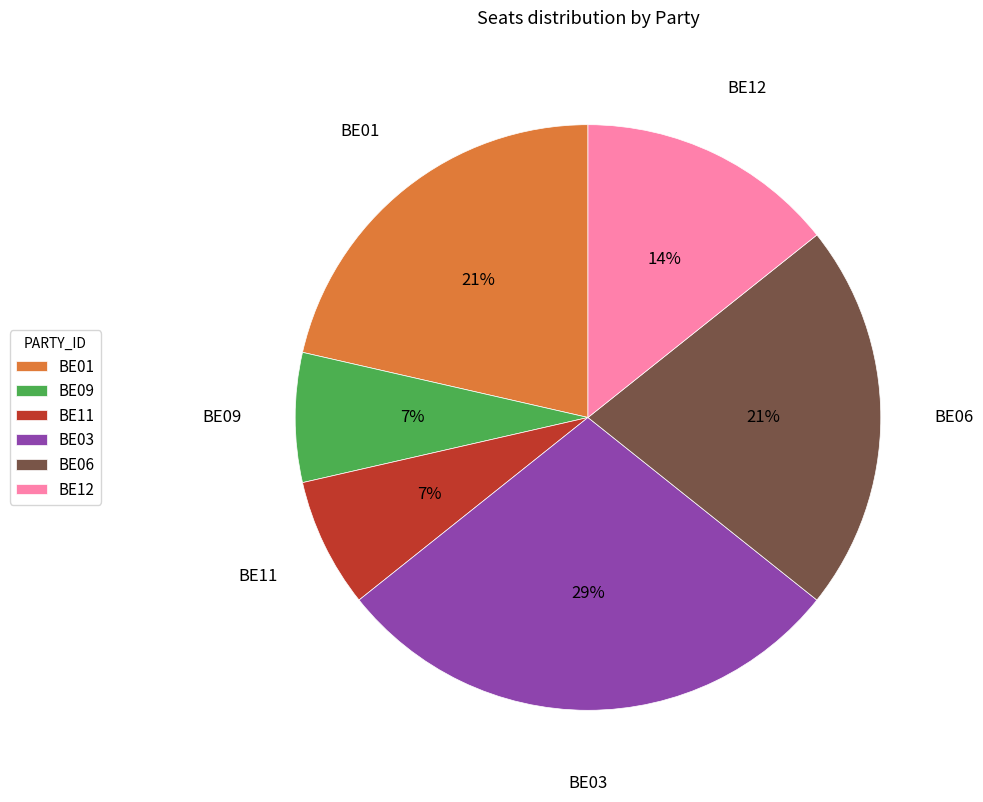

Count the number of slices in the pie.

6